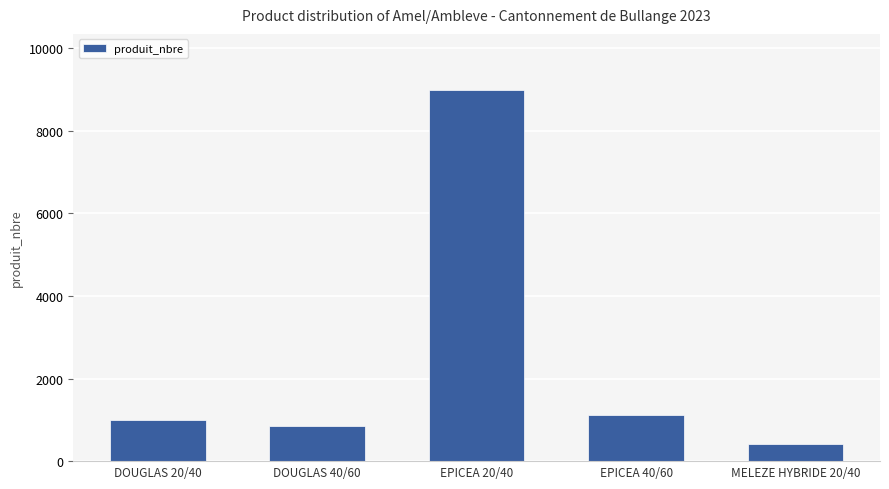

What is the approximate value at MELEZE HYBRIDE 20/40, to the nearest 100?

400